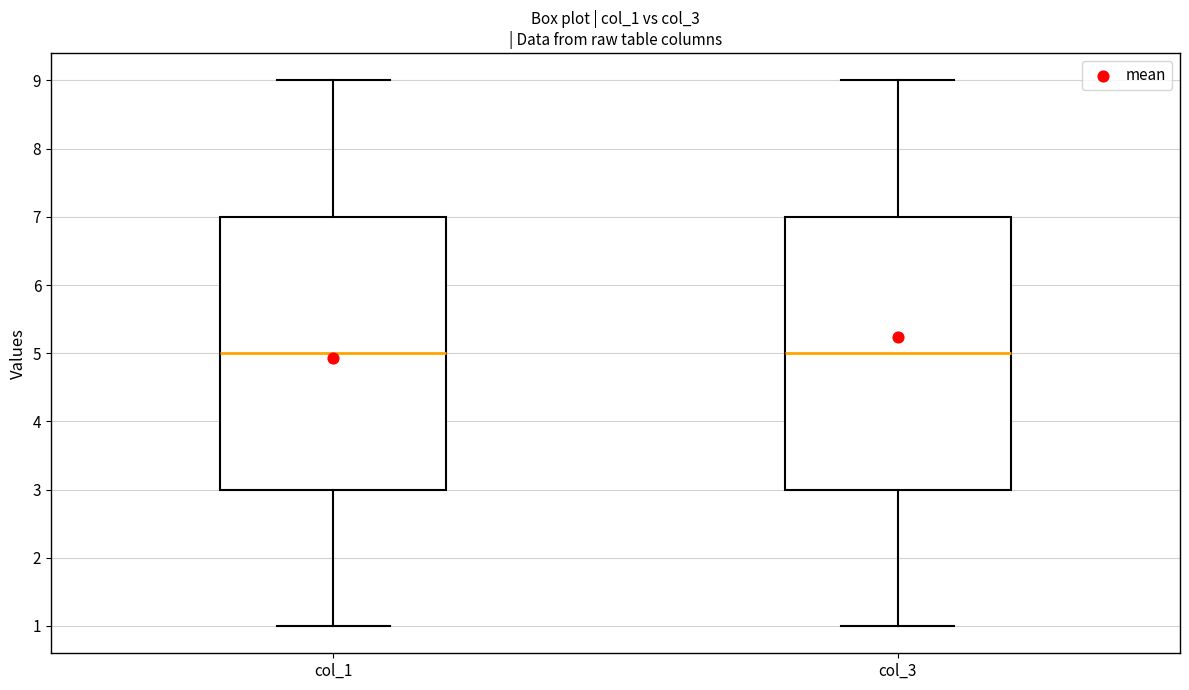

Reading left to right, read every box against the y-axis: the position of its median line, the range the box covers, and the ends of its whiskers. The values are not printed on the chart, so give them approximately, as read against the axis.

col_1: median 5, box 3 to 7, whiskers 1 to 9
col_3: median 5, box 3 to 7, whiskers 1 to 9